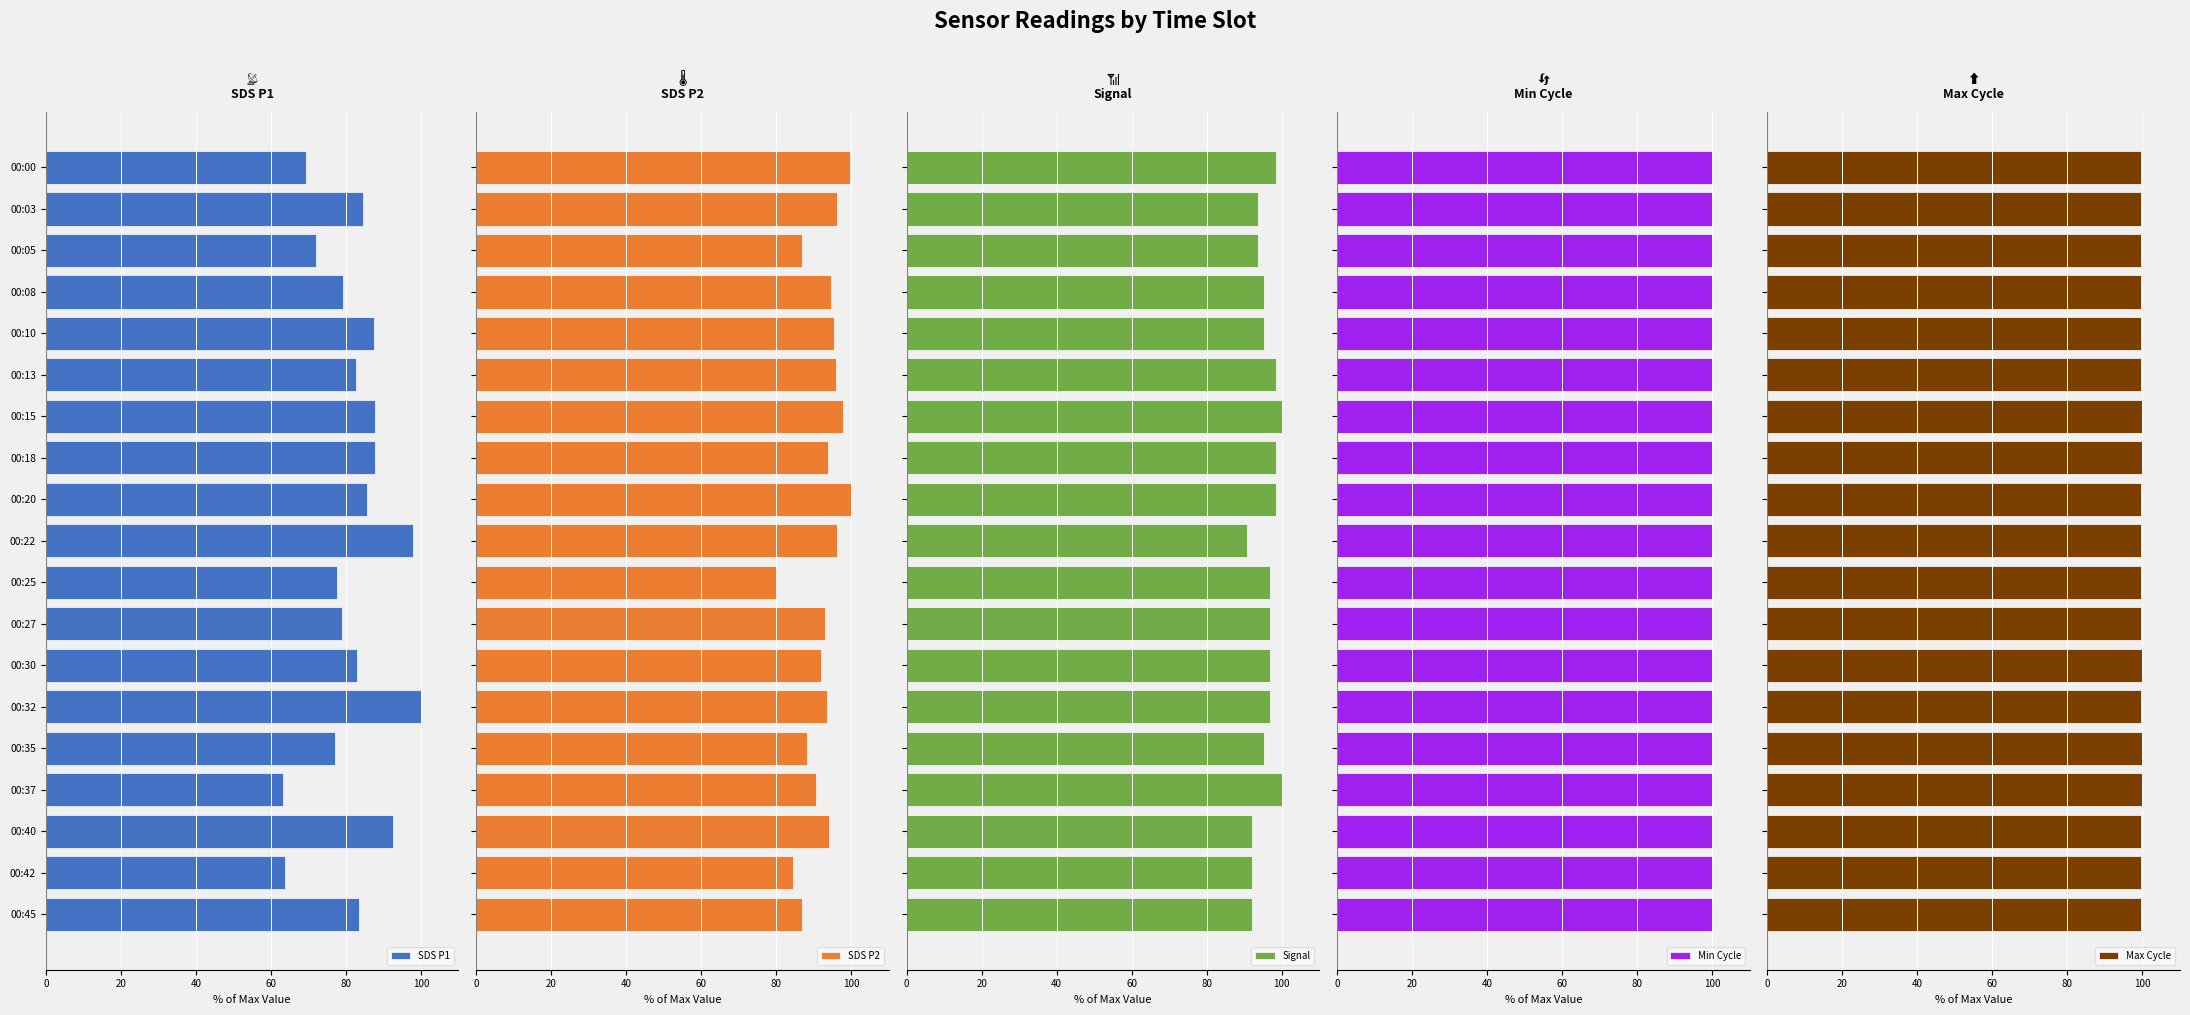

True or false: SDS P1 has a value of 157.3 at 00:32.

False